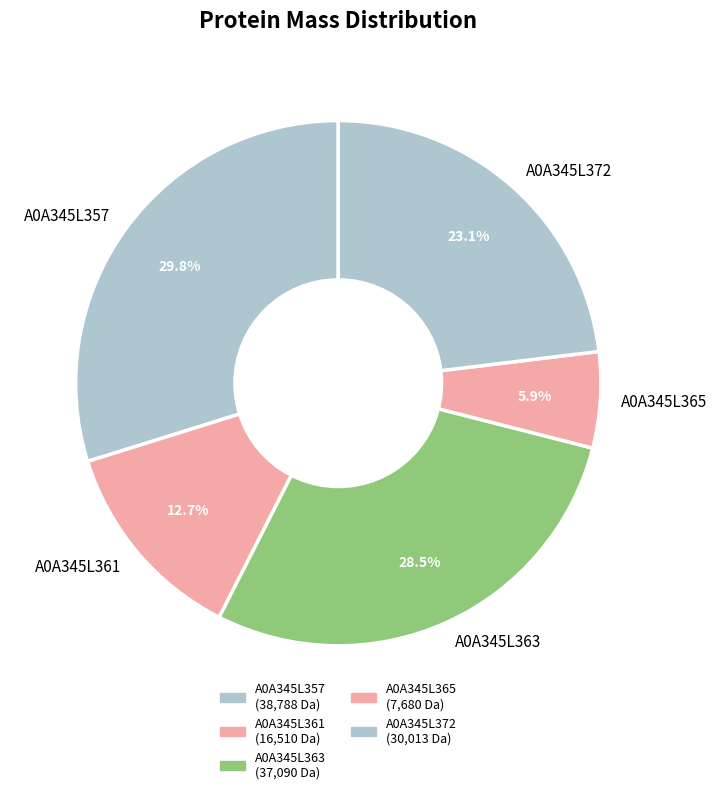

Does any single category account for the majority?

No